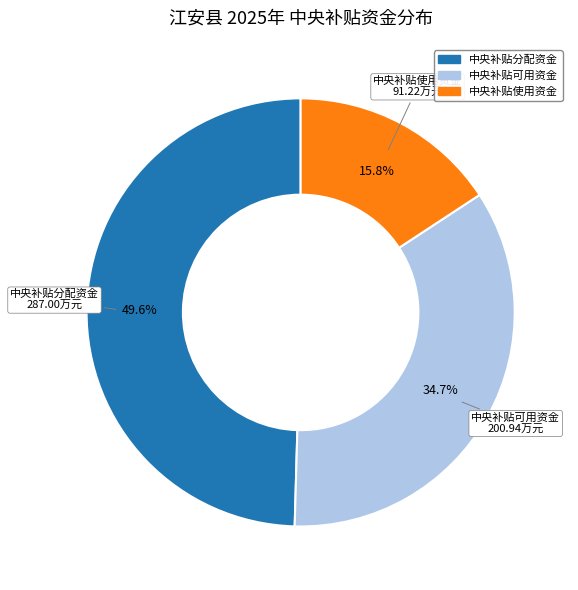

Does any single category account for the majority?

No